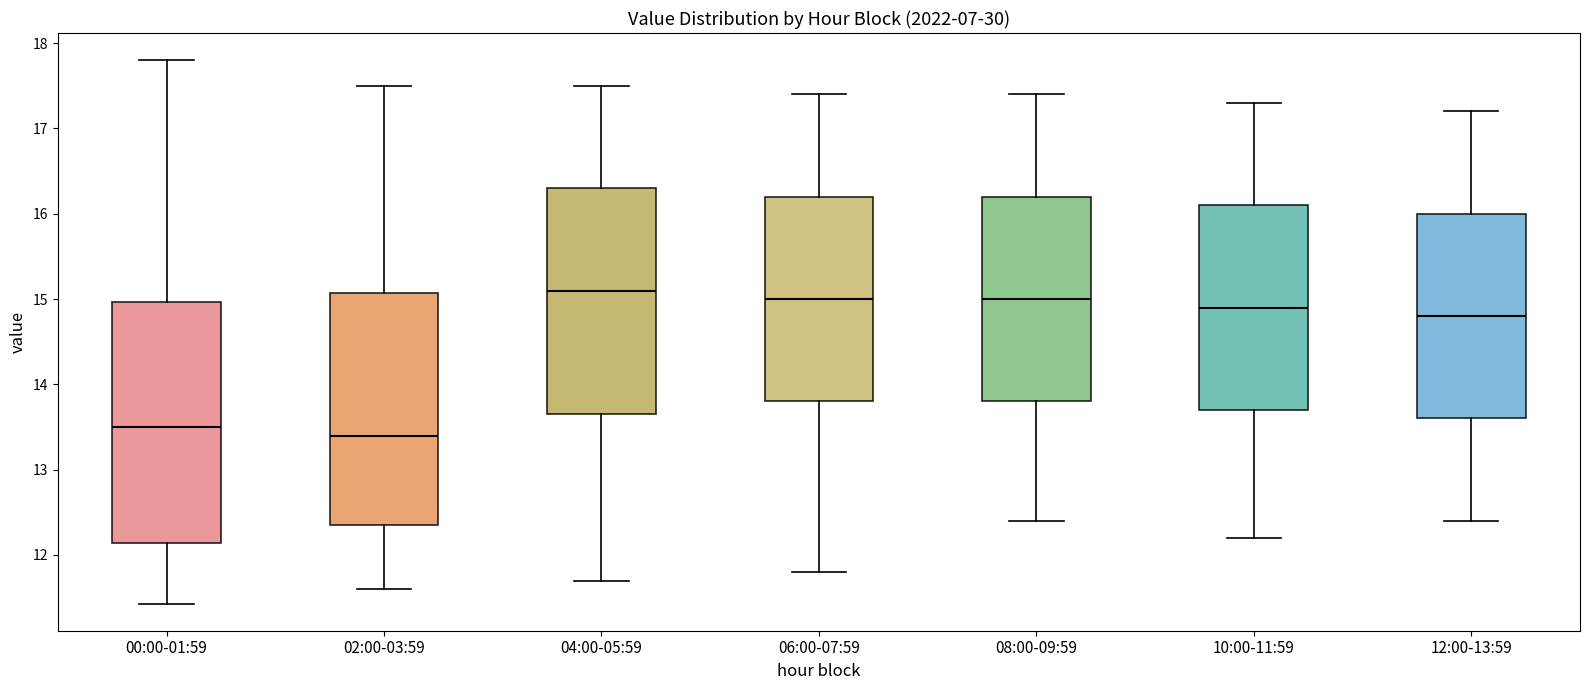

Which box is the tallest, from its lower edge to its upper edge?

00:00-01:59